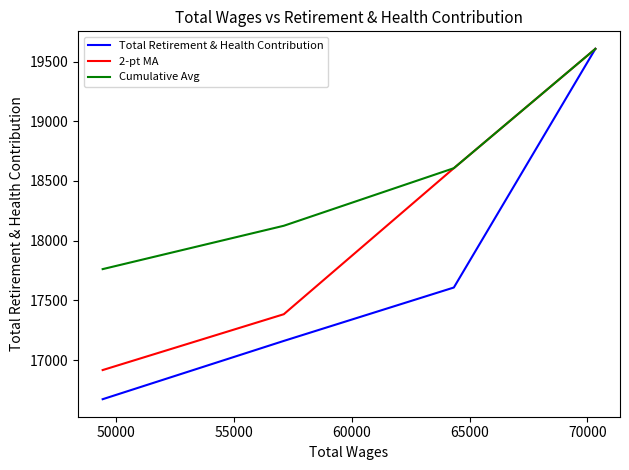

Which series has the widest spread of values?

Total Retirement & Health Contribution